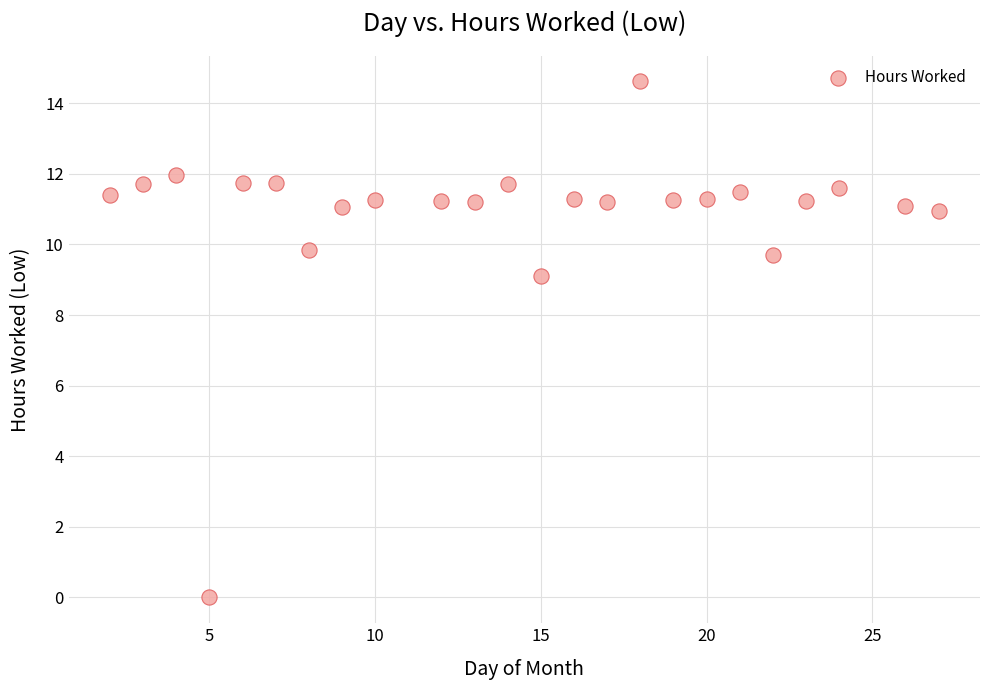

What is the range of Y values (max minus min)?

14.6